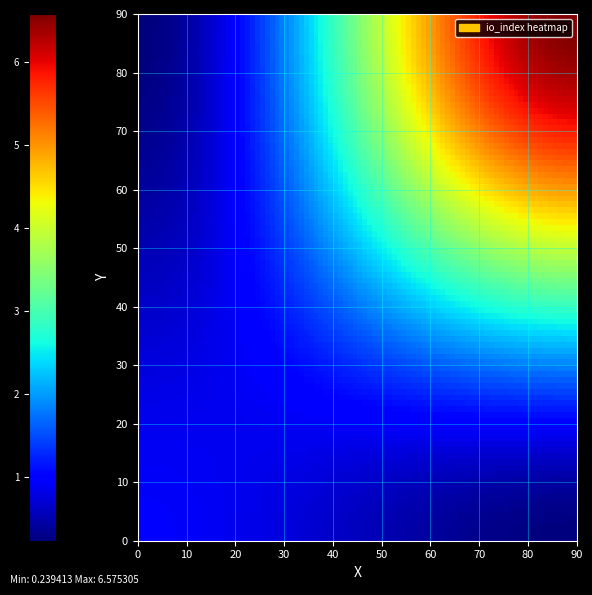

What is the greatest value displayed?

7